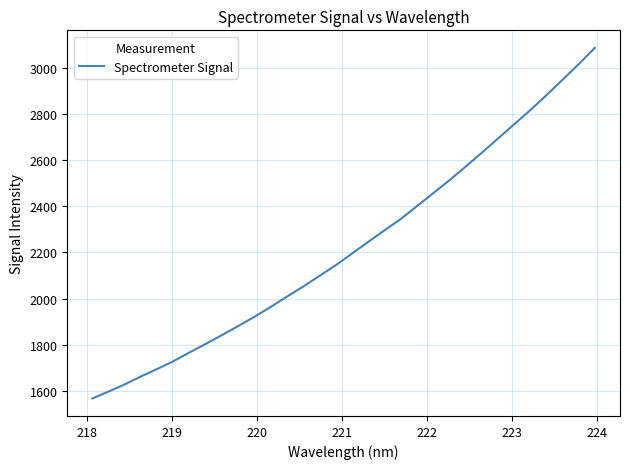

What is the maximum value shown in the chart?

3085.3